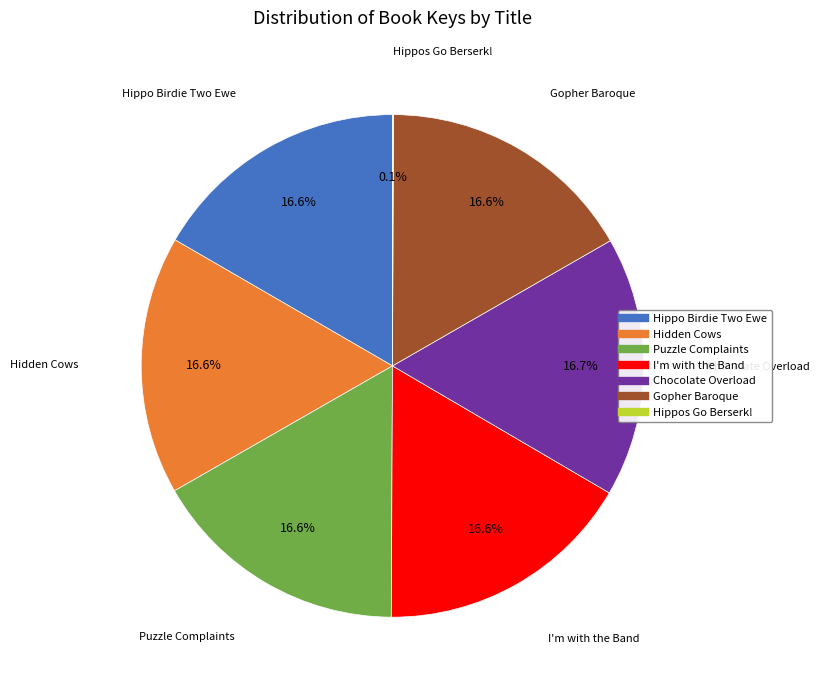

What is the ratio of the value at Gopher Baroque to the value at Puzzle Complaints?

1.0